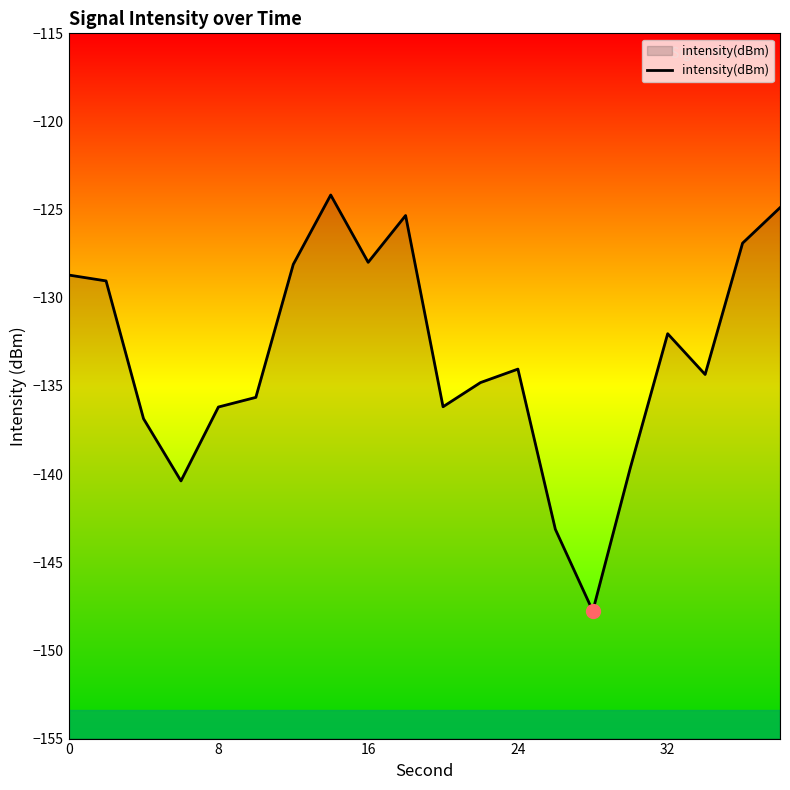

How many lines are shown in the chart?

1